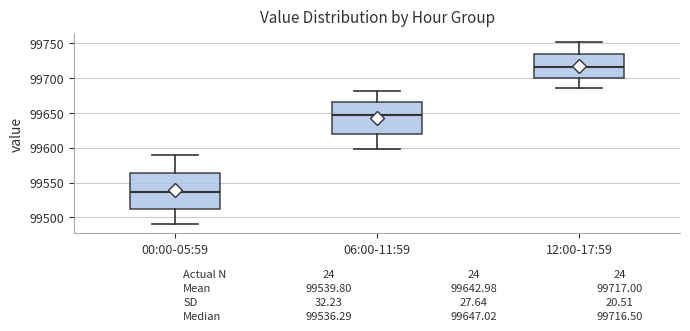

Which box has the highest median line?

12:00-17:59